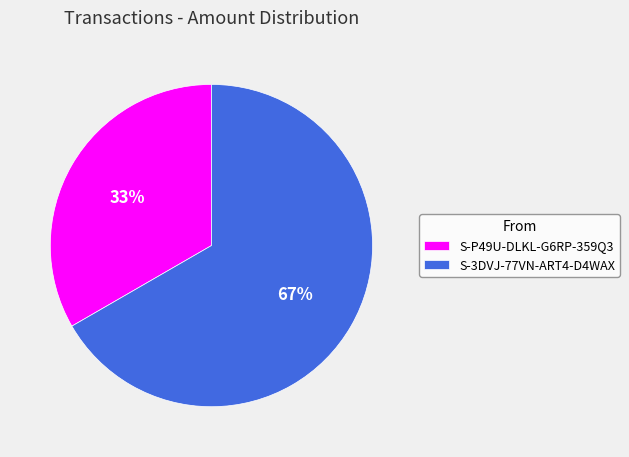

Combined, do S-P49U-DLKL-G6RP-359Q3 and S-3DVJ-77VN-ART4-D4WAX account for over 50%?

Yes